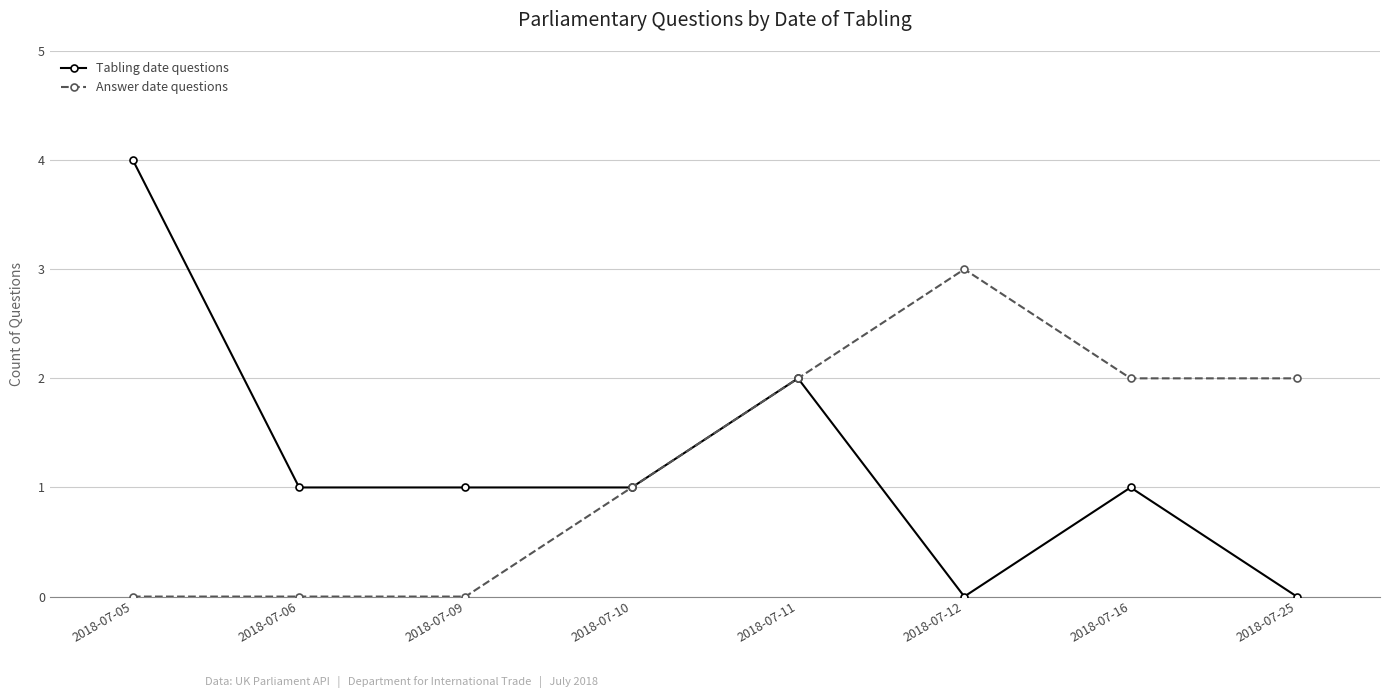

What are all the series names shown in the legend?

Tabling date questions, Answer date questions